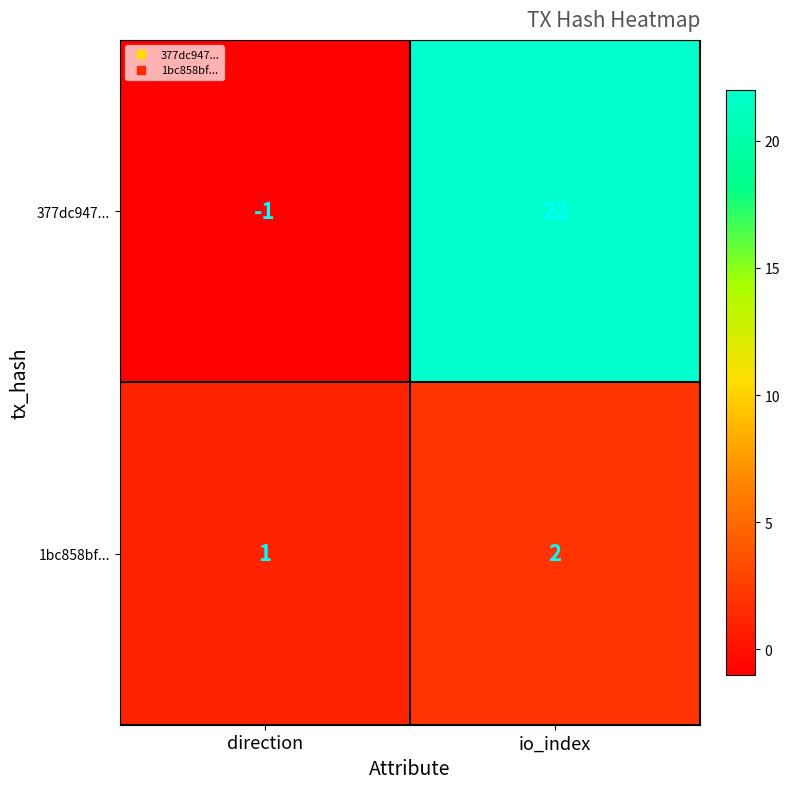

The 377dc947... series shows 37 at io_index. True or false?

False